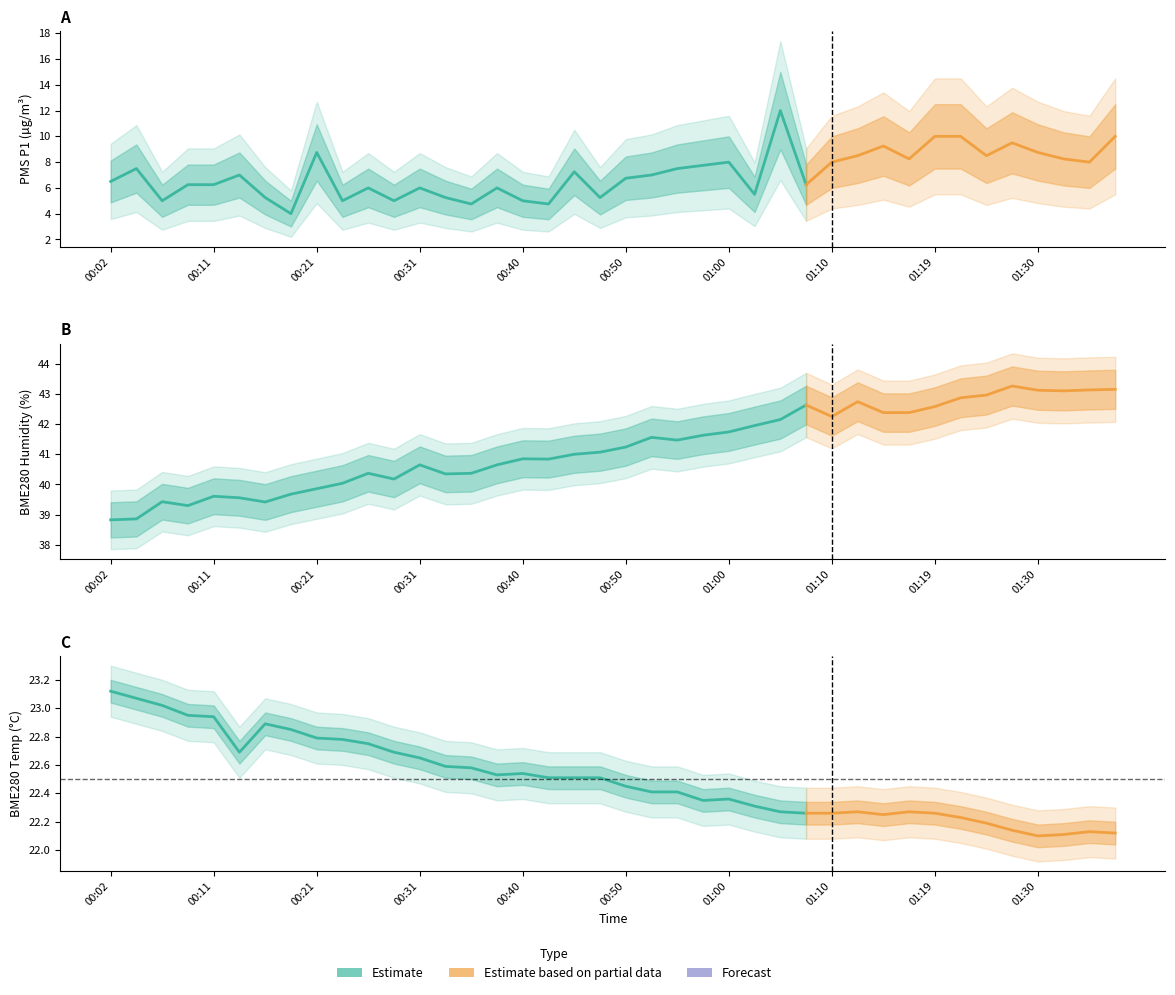

Count the number of data series in this chart.

3